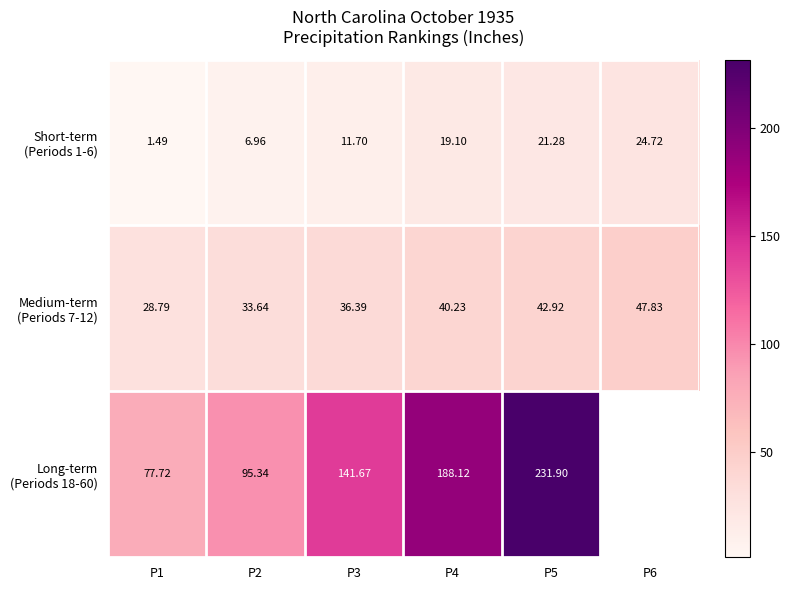

At which category does the chart reach its minimum across all series?

P1